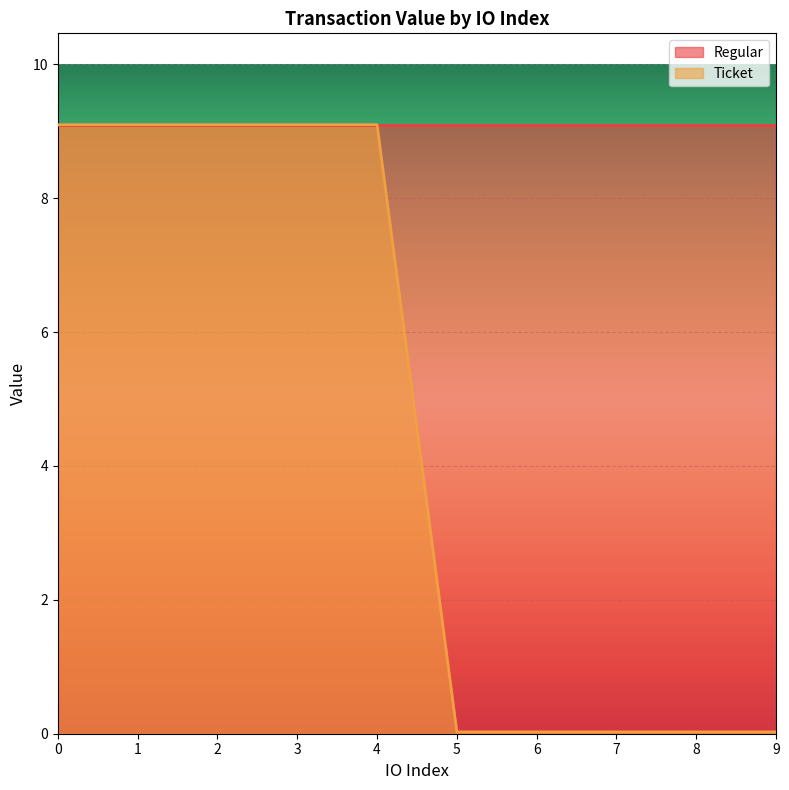

Which label corresponds to the smallest value in the chart?

5